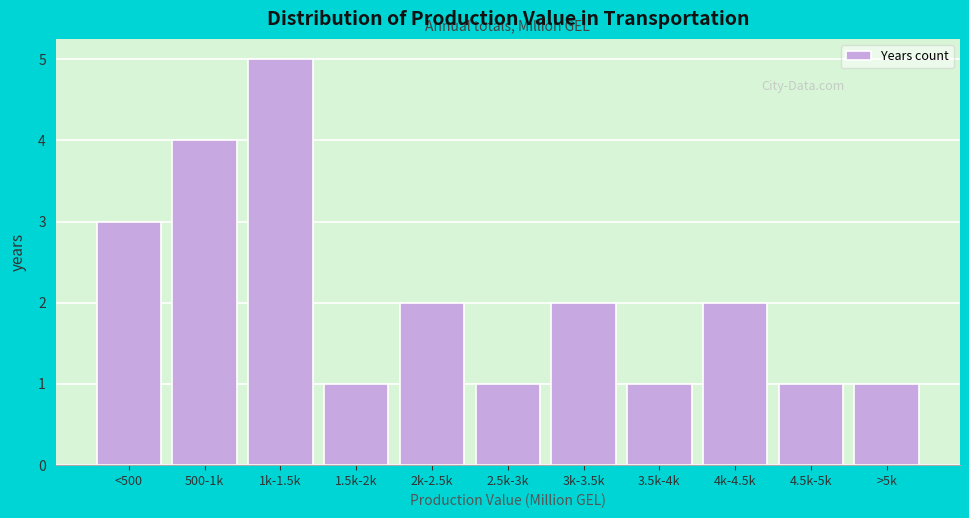

Reading right to left, extract all data points from this chart.

>5k=1	4.5k-5k=1	4k-4.5k=2	3.5k-4k=1	3k-3.5k=2	2.5k-3k=1	2k-2.5k=2	1.5k-2k=1	1k-1.5k=5	500-1k=4	<500=3